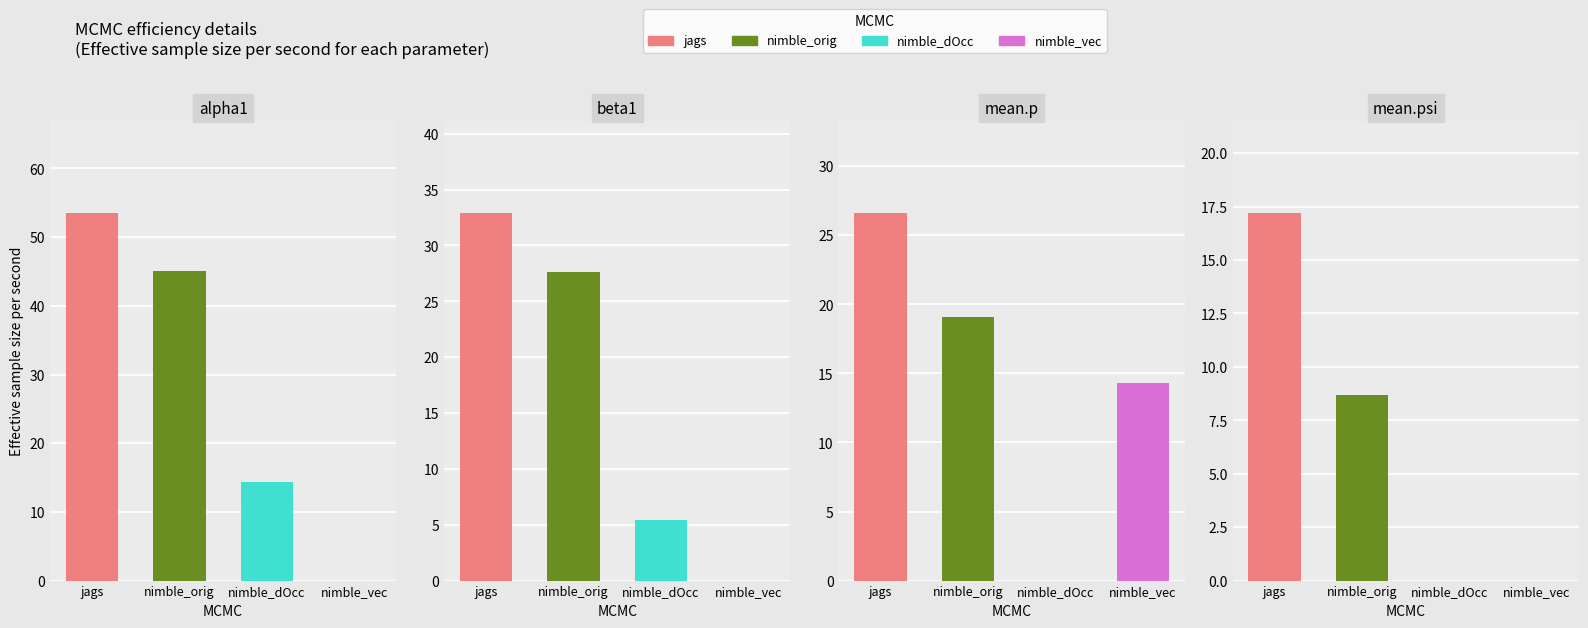

What is the value of the jags bar at the 1st from the left?

53.5